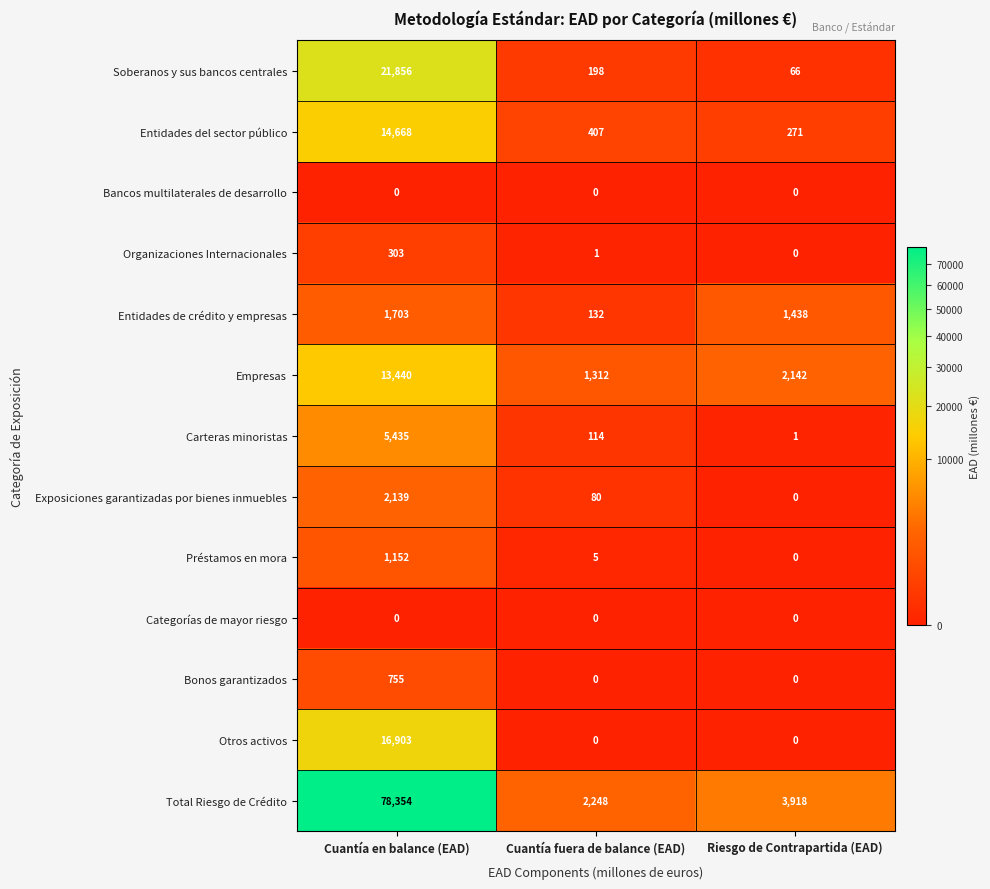

The Soberanos y sus bancos centrales series shows 21856 at Cuantía en balance (EAD). True or false?

True